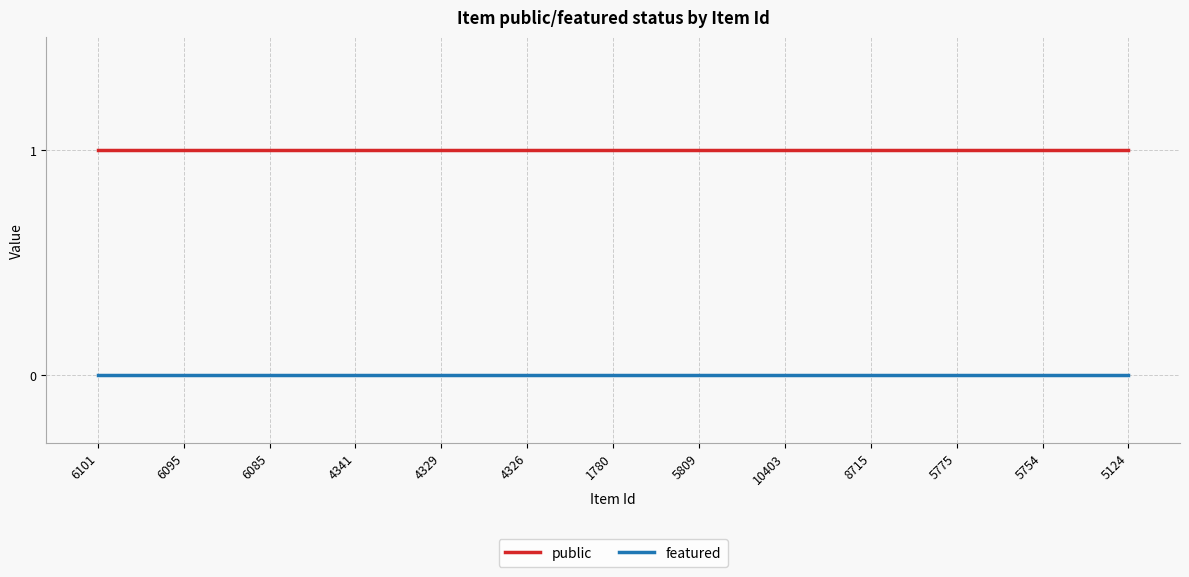

True or false: public and featured cross at least once.

False